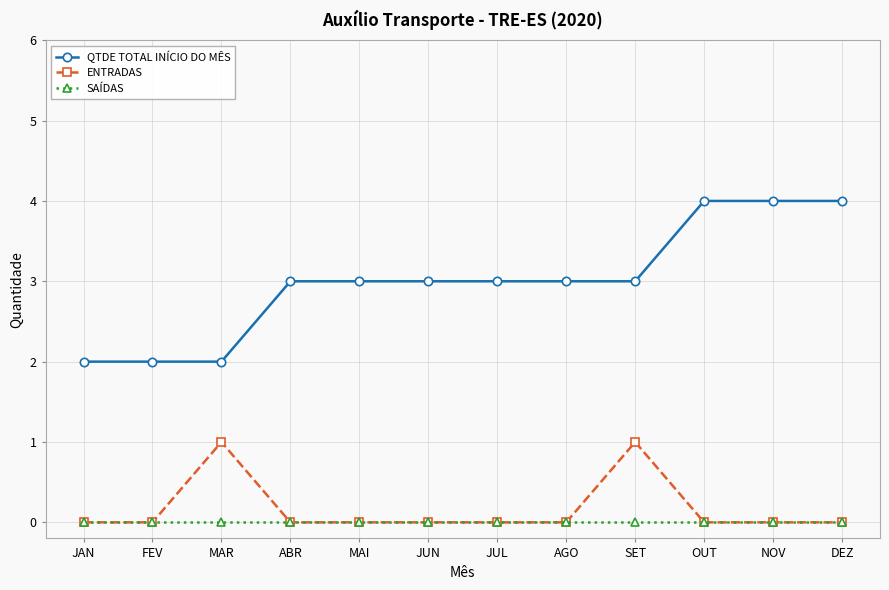

Reading right to left, transcribe all the data shown in this chart.

QTDE TOTAL INÍCIO DO MÊS: 4	4	4	3	3	3	3	3	3	2	2	2
ENTRADAS: 0	0	0	1	0	0	0	0	0	1	0	0
SAÍDAS: 0	0	0	0	0	0	0	0	0	0	0	0